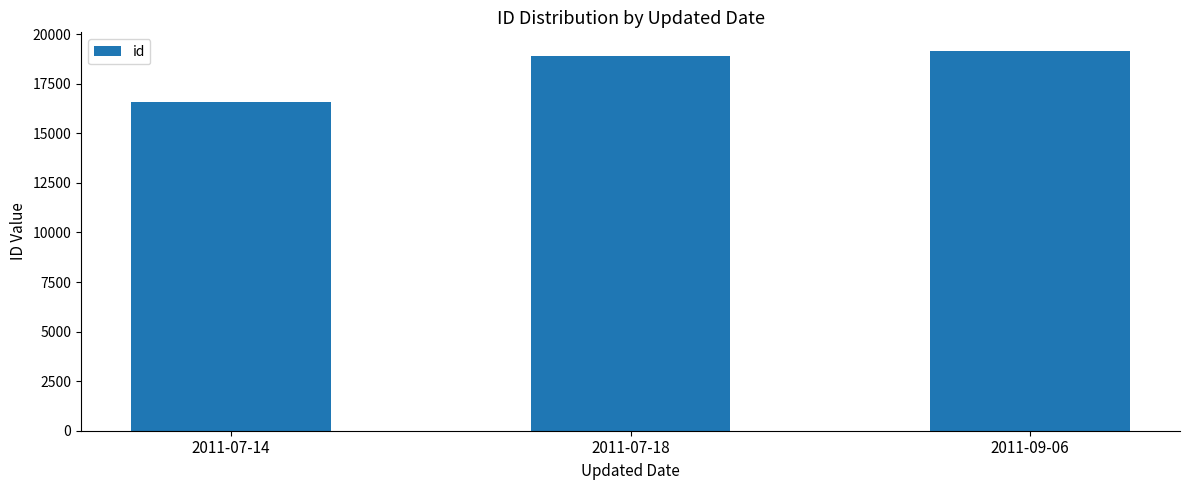

Reading right to left, list all the values displayed in this chart.

2011-09-06=19140	2011-07-18=18903	2011-07-14=16571